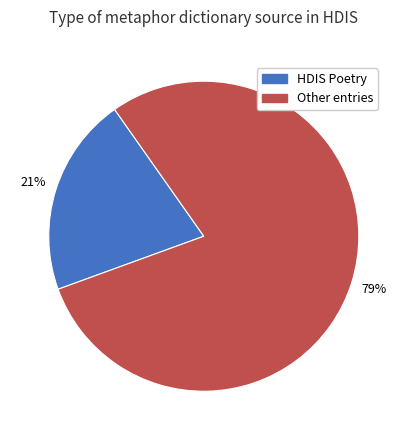

How many segments does this pie chart have?

2